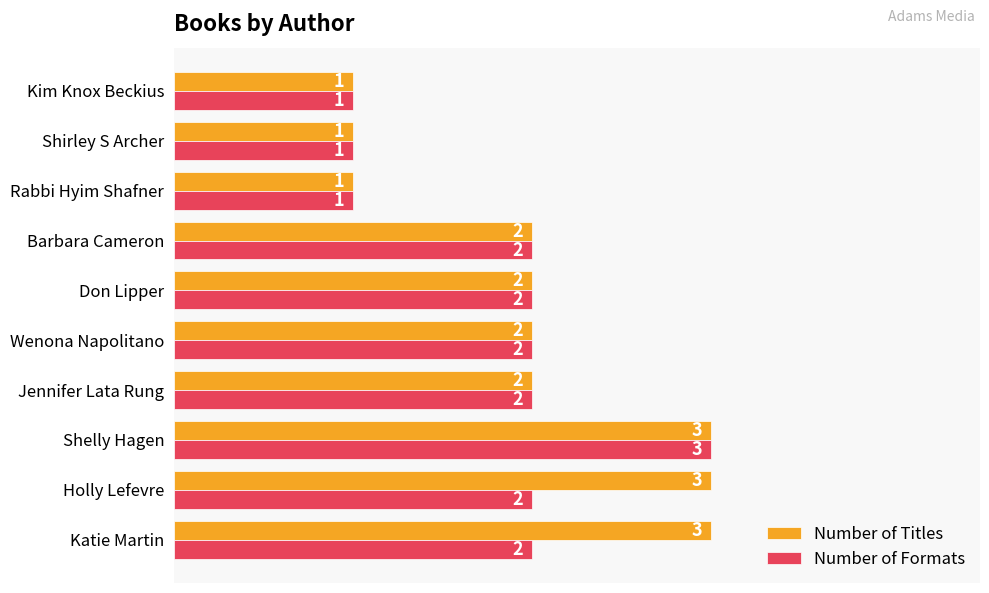

Between Katie Martin and Wenona Napolitano, which series saw the biggest shift?

Number of Titles